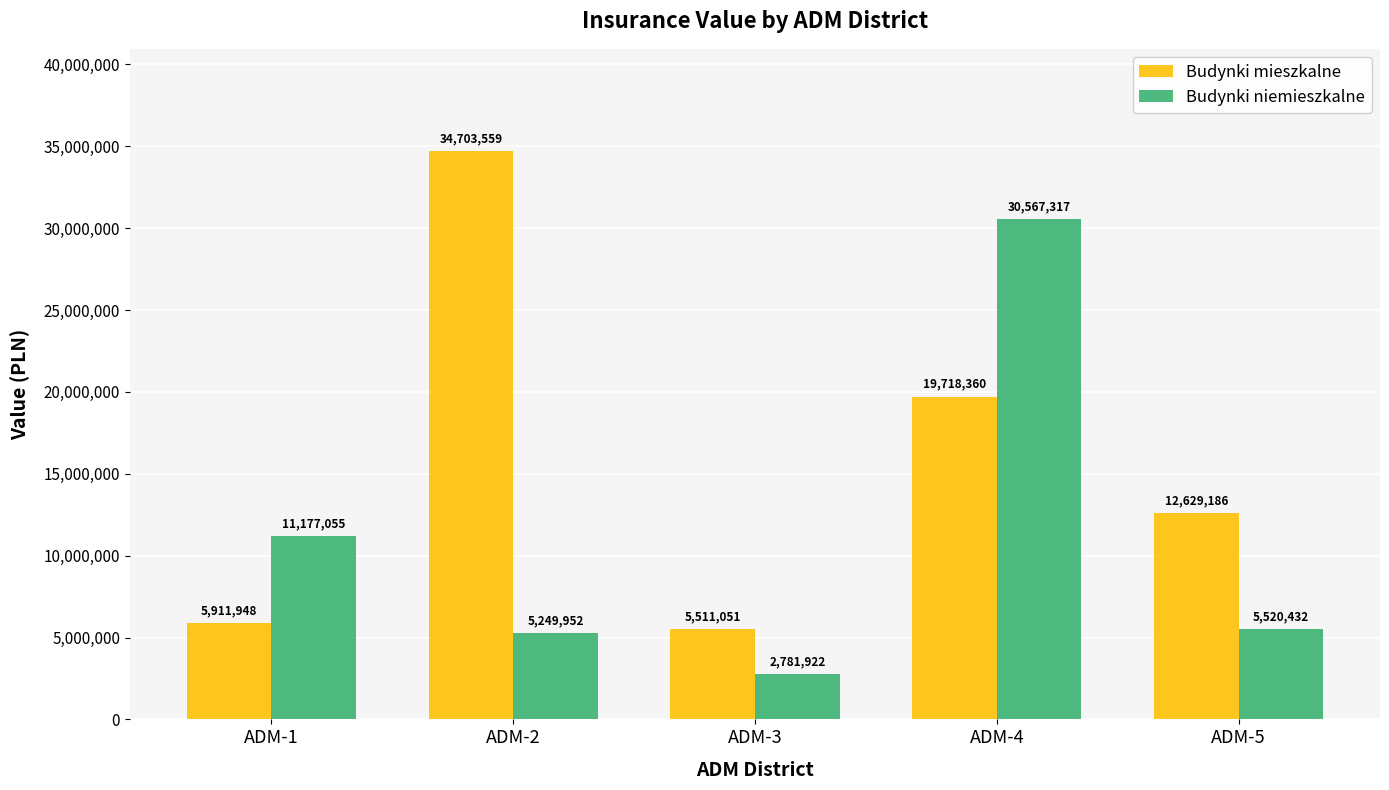

What is the difference between the second highest and minimum values in the Budynki mieszkalne series?

14207309.0